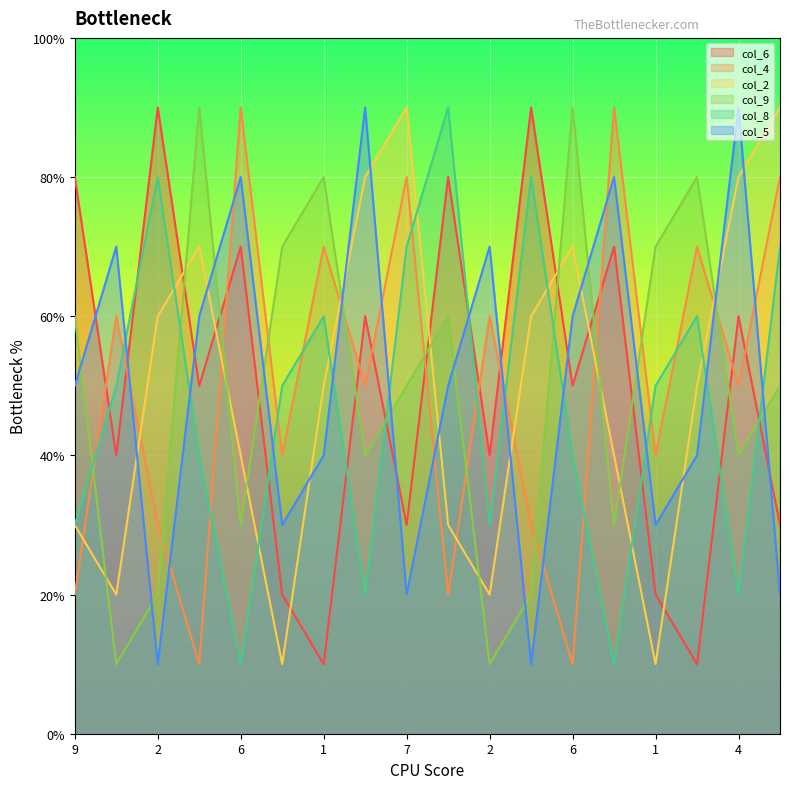

Count the number of data series in this chart.

6